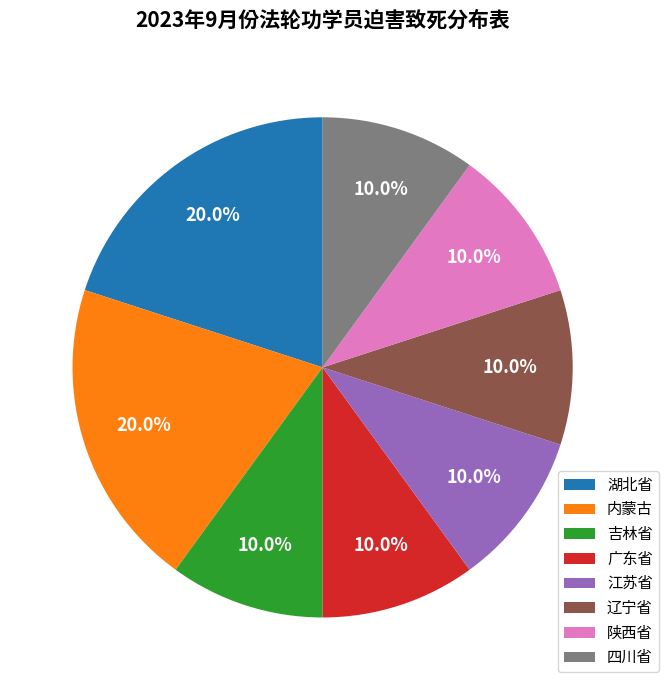

How many segments does this pie chart have?

8